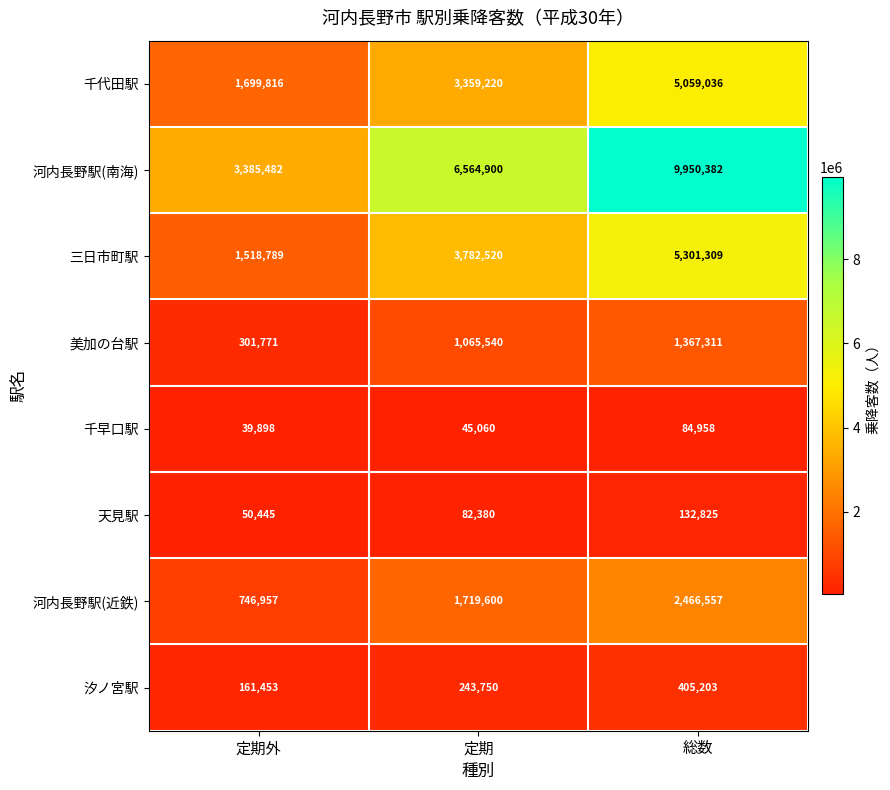

What is the difference between the highest and lowest values at 総数?

9865424